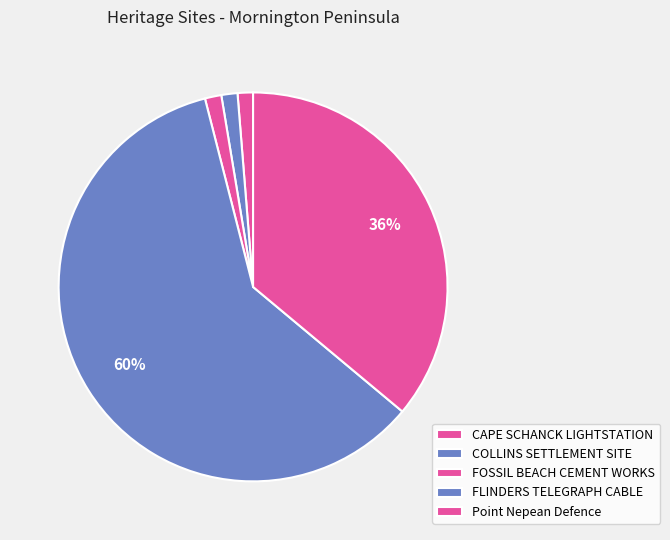

Which category has the smallest portion of the pie?

CAPE SCHANCK LIGHTSTATION